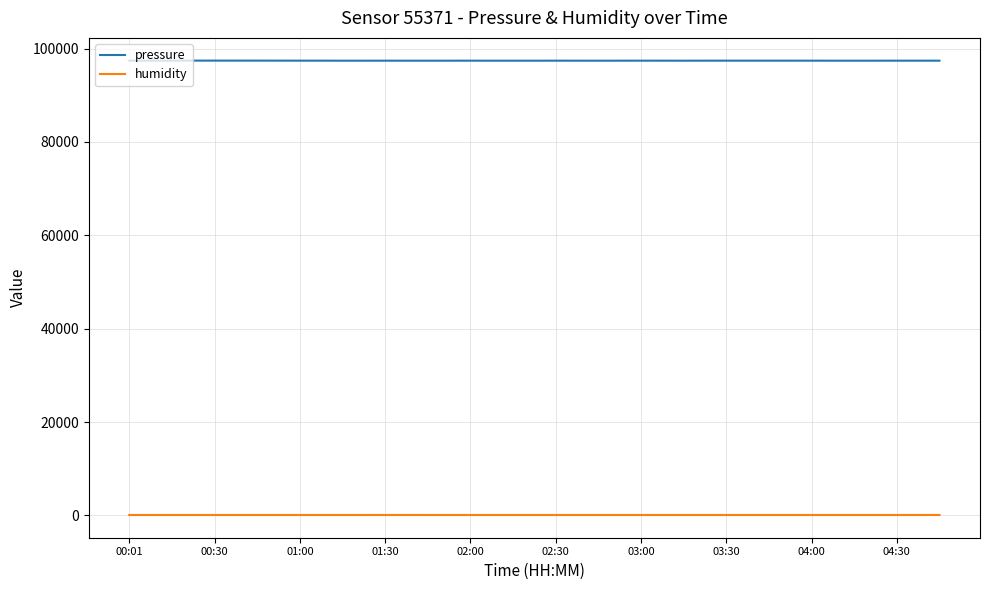

What is the maximum value shown in the chart?

97411.5